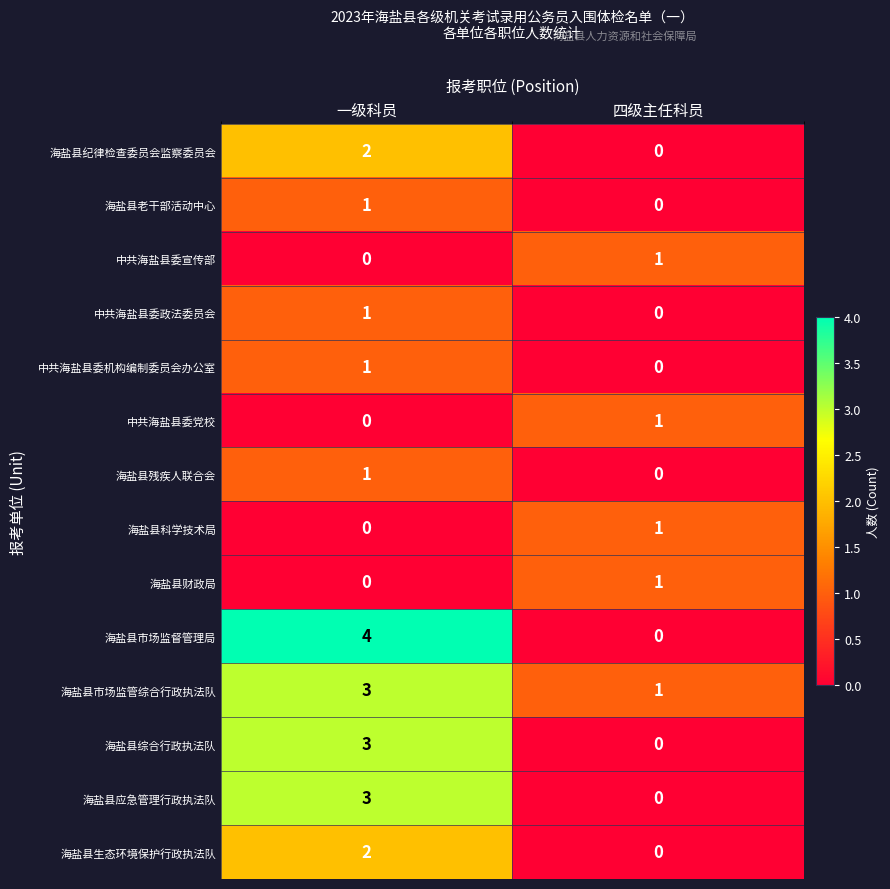

Where is 中共海盐县委机构编制委员会办公室 nearest to the value 0?

四级主任科员